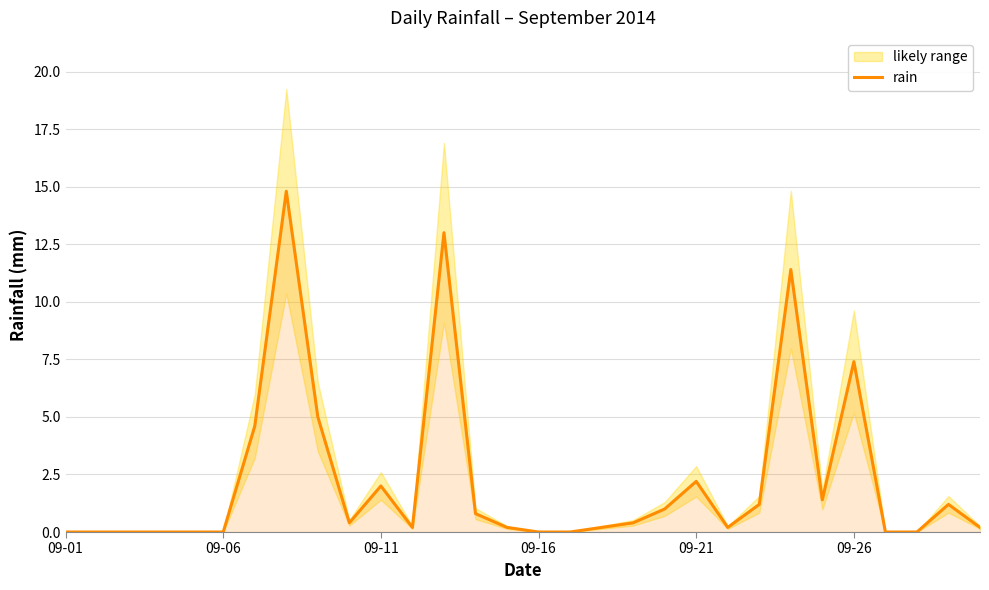

What is the highest value of the rain series?

14.8